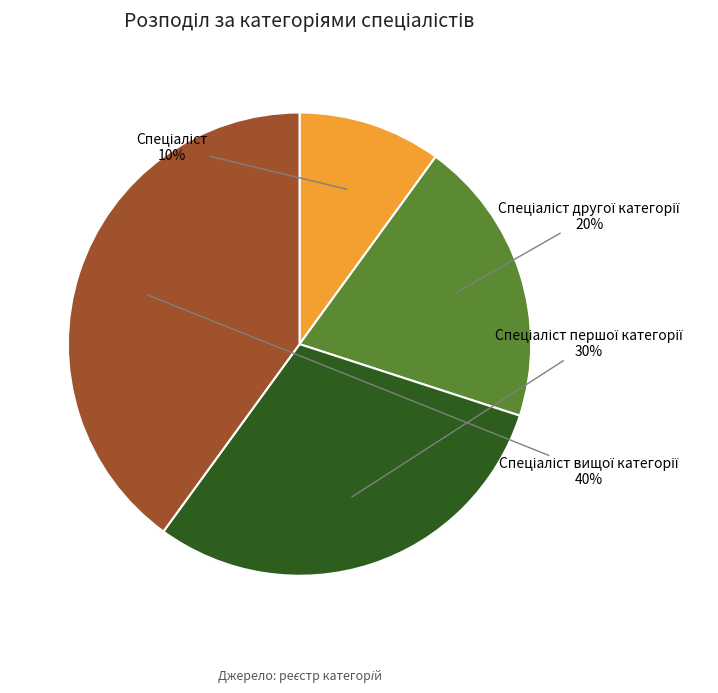

Count the number of slices in the pie.

4